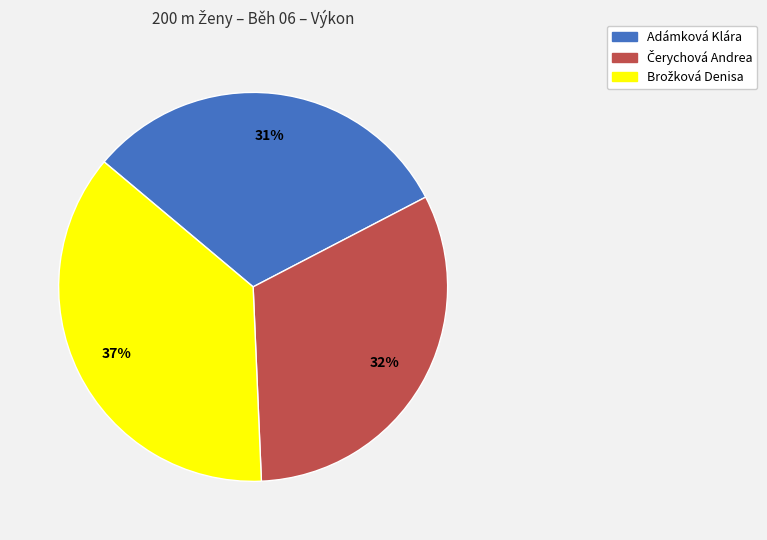

What is the smallest slice in the pie chart?

Adámková Klára